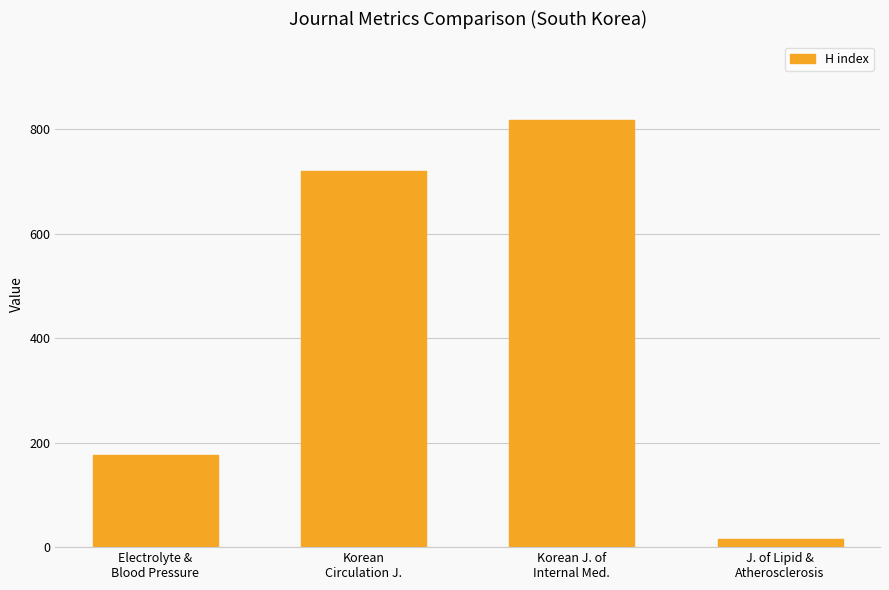

What is the label of the 3rd bar from the left?

Korean J. of
Internal Med.